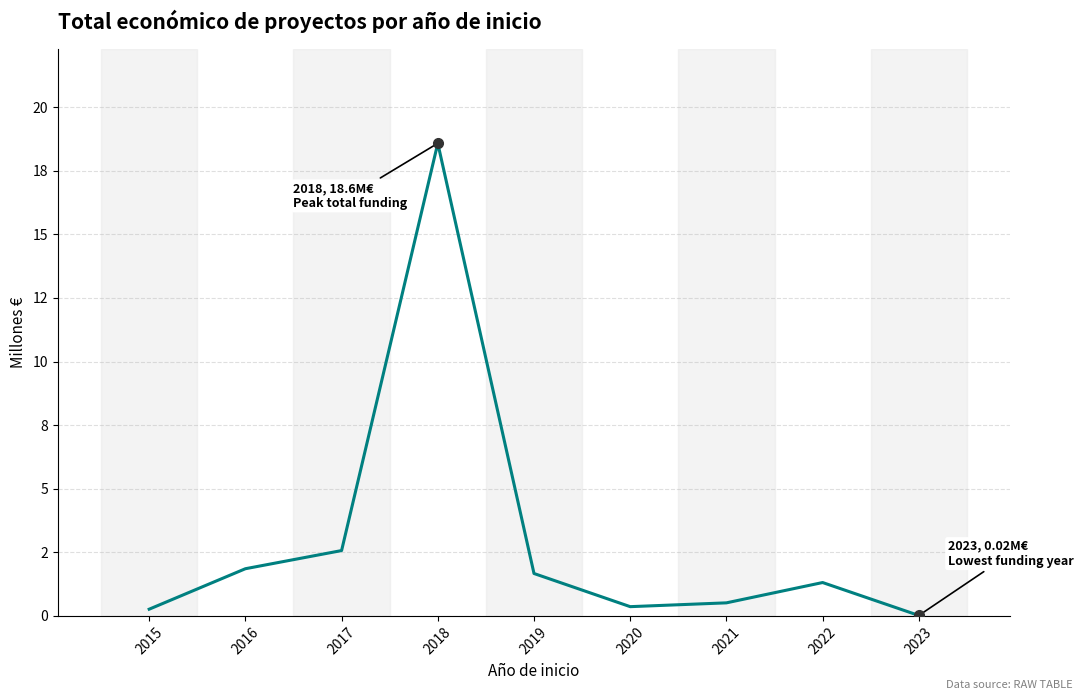

Rank the categories by value from highest to lowest.

2018, 2017, 2016, 2019, 2022, 2021, 2020, 2015, 2023